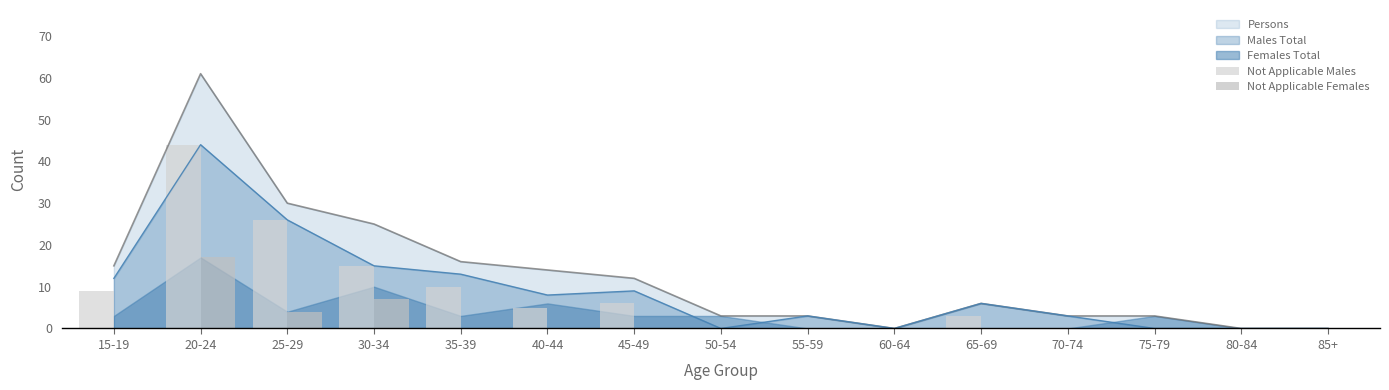

The value of Males Total at 55-59 is 3. True or false?

True